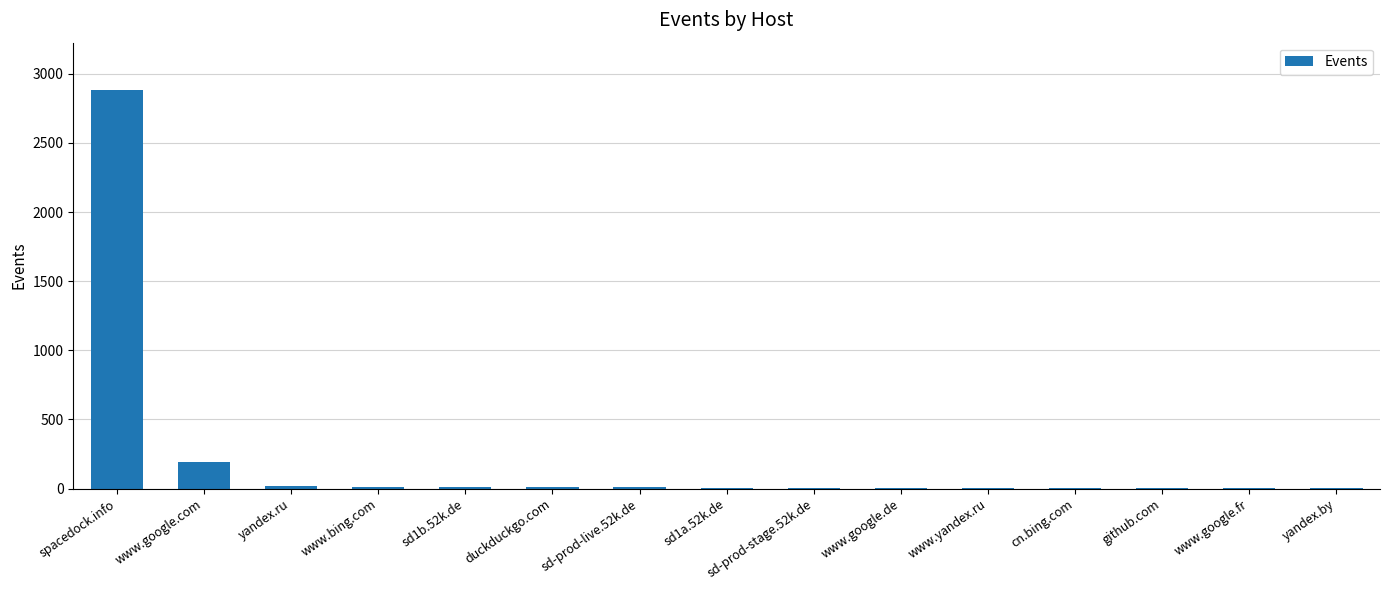

Which category has the highest value across all series?

spacedock.info